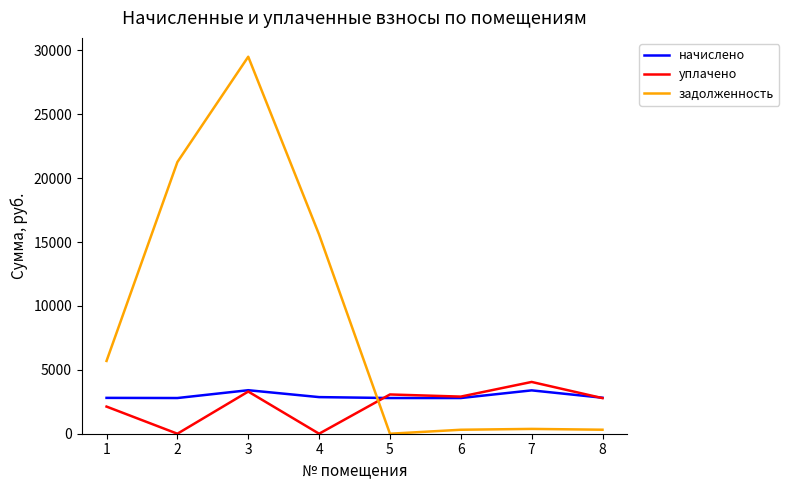

What is the highest value of the задолженность series?

29500.2